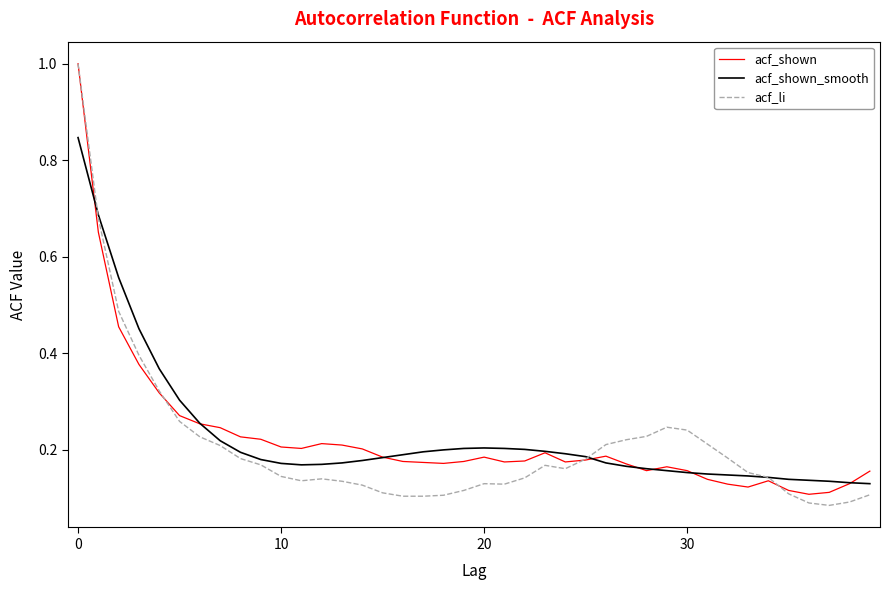

What is the sum of all acf_shown_smooth values?

9.2